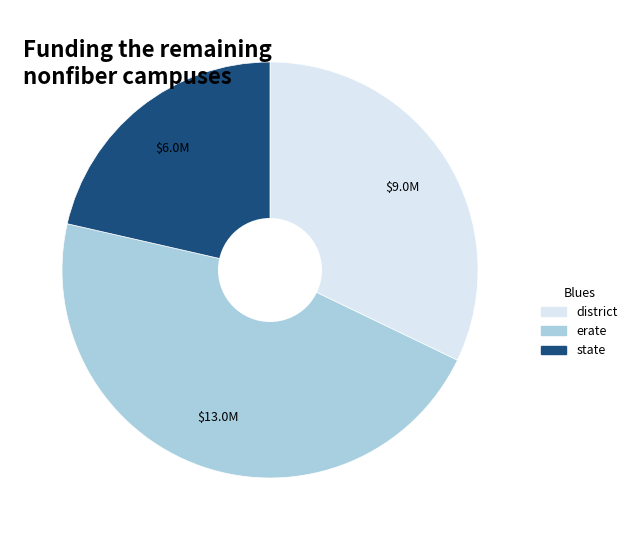

The district slice represents 42% of the pie. True or false?

False